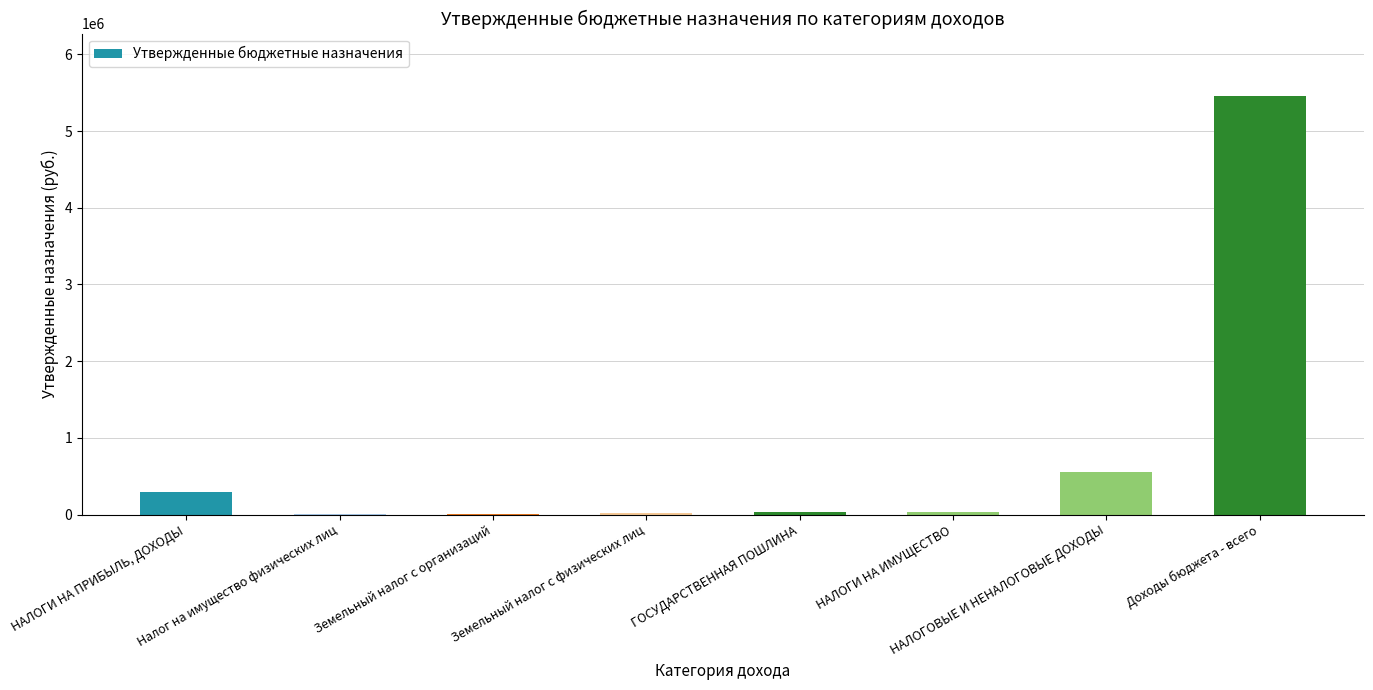

What is the change in value from НАЛОГИ НА ПРИБЫЛЬ, ДОХОДЫ to НАЛОГОВЫЕ И НЕНАЛОГОВЫЕ ДОХОДЫ?

+269000